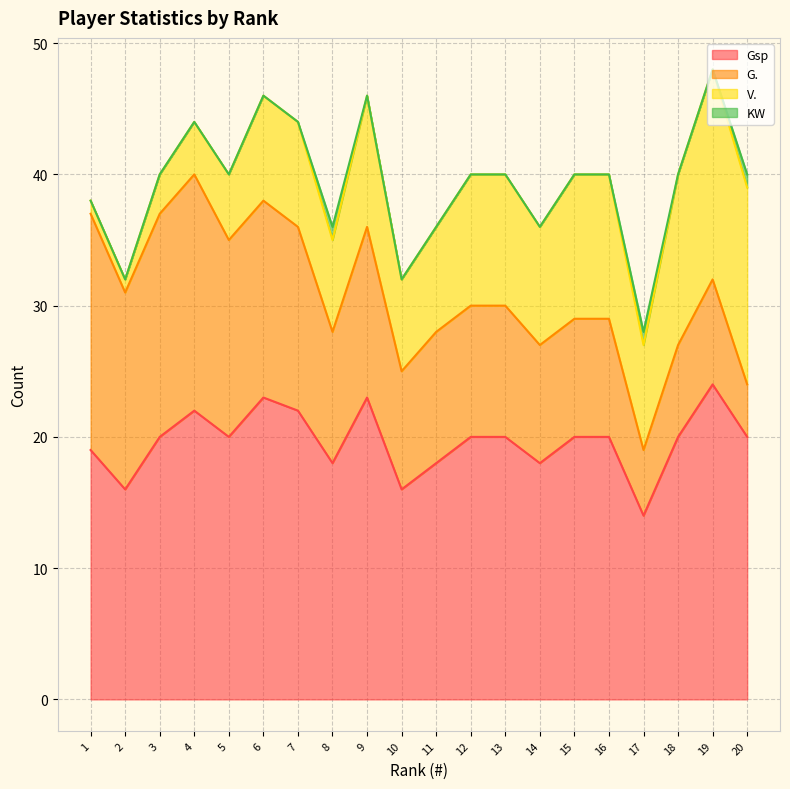

What is the total value across all series at 9?

46